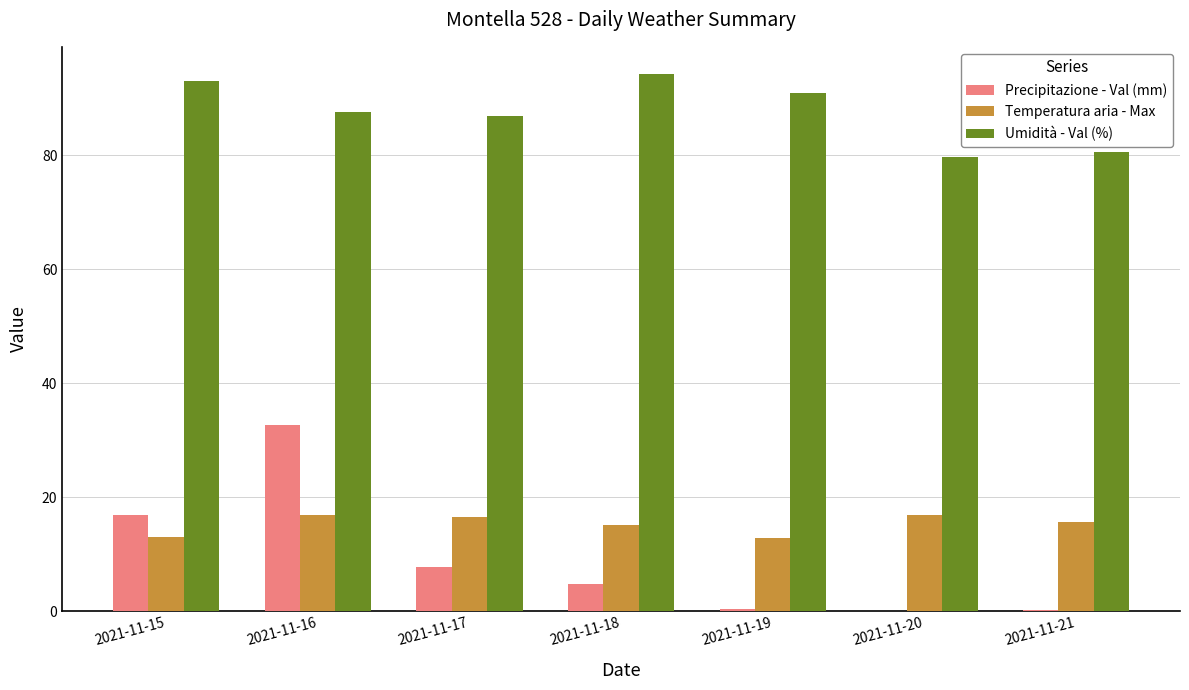

What is the sum of the Temperatura aria - Max values at 2021-11-18 and 2021-11-16?

32.0